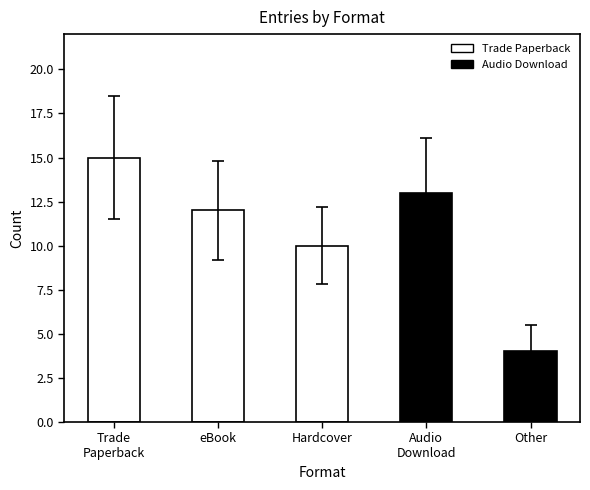

True or false: the data shows 16 at eBook.

False